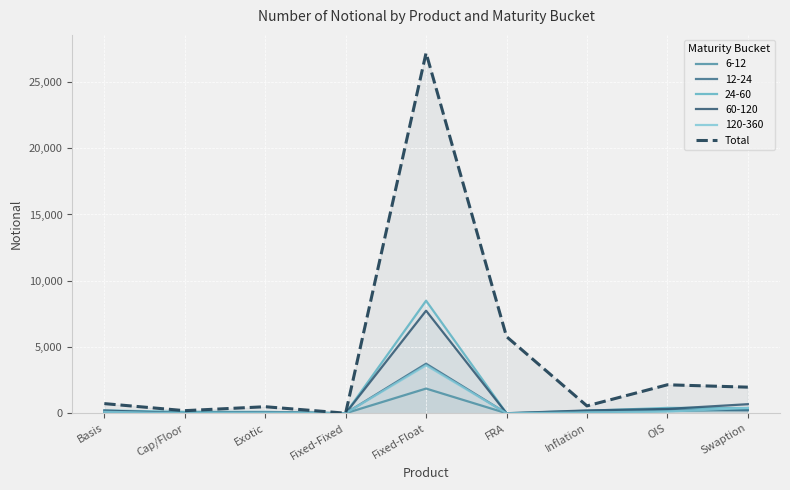

What is the difference between the maximum and minimum values?

27189